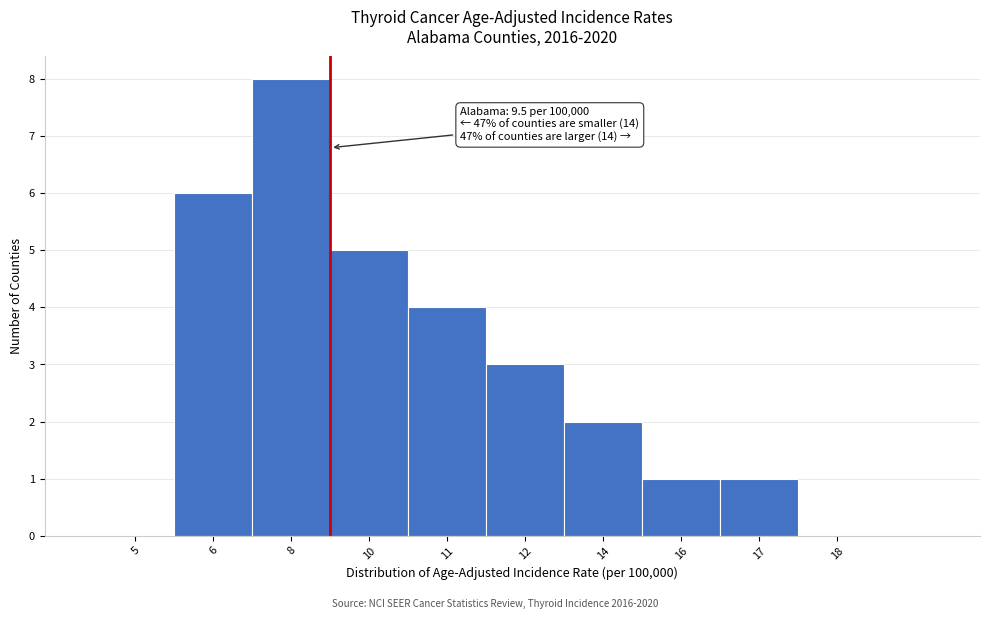

Reading left to right, what are all the values shown in this chart?

5=0	6=6	8=8	10=5	11=4	12=3	14=2	16=1	17=1	18=0